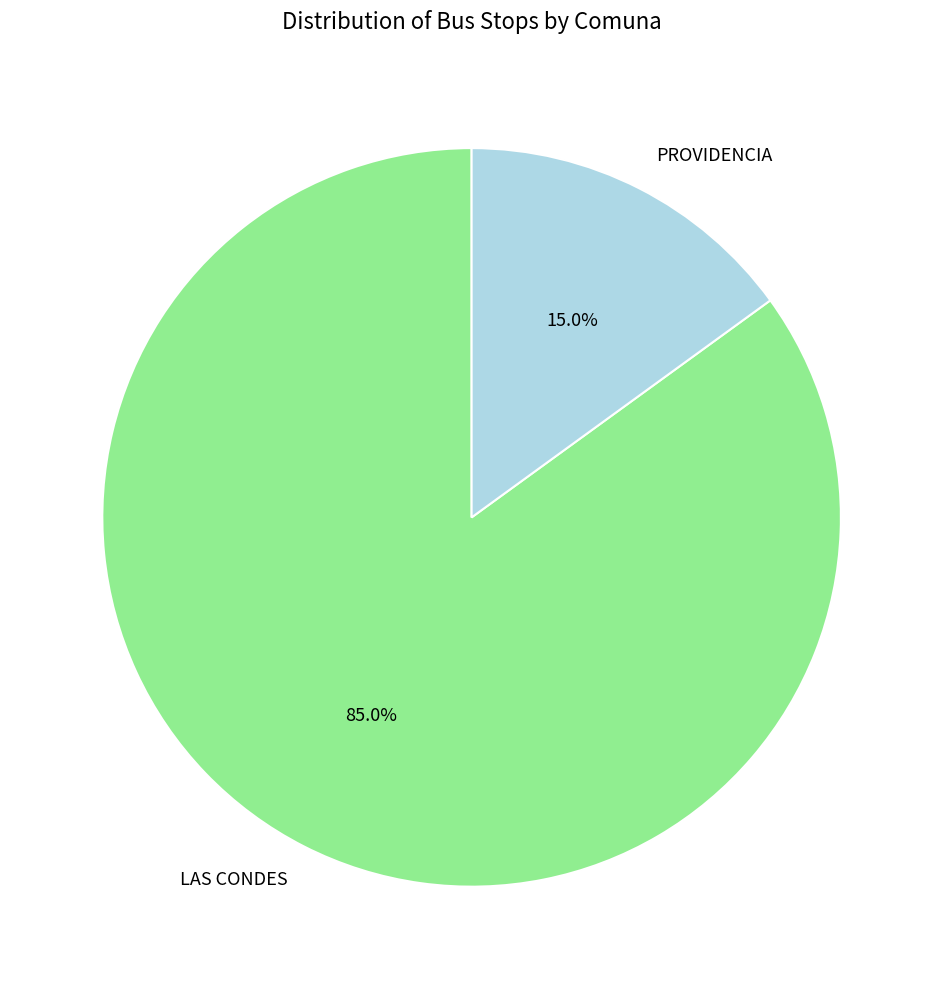

To the nearest percent, what is the average slice percentage?

50%